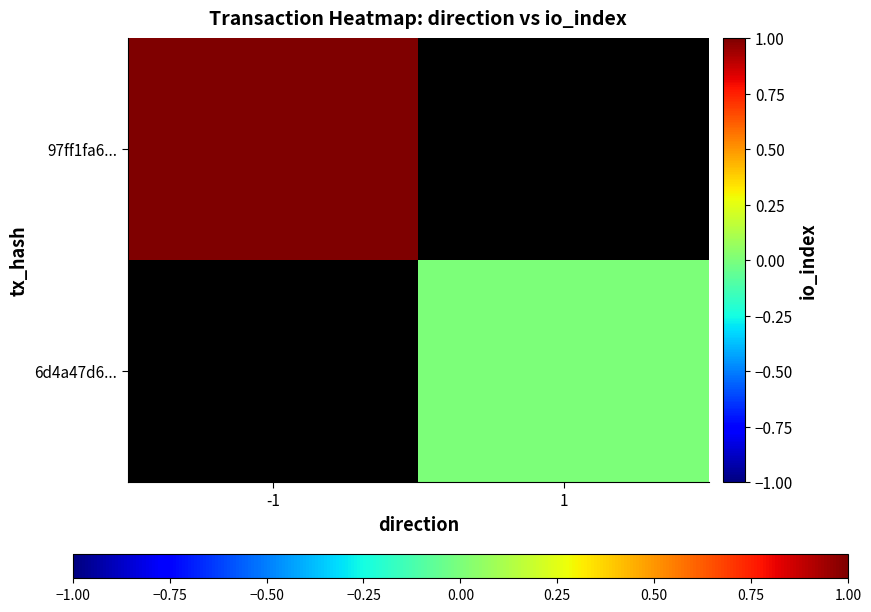

Which series has the largest range (max minus min)?

97ff1fa6...